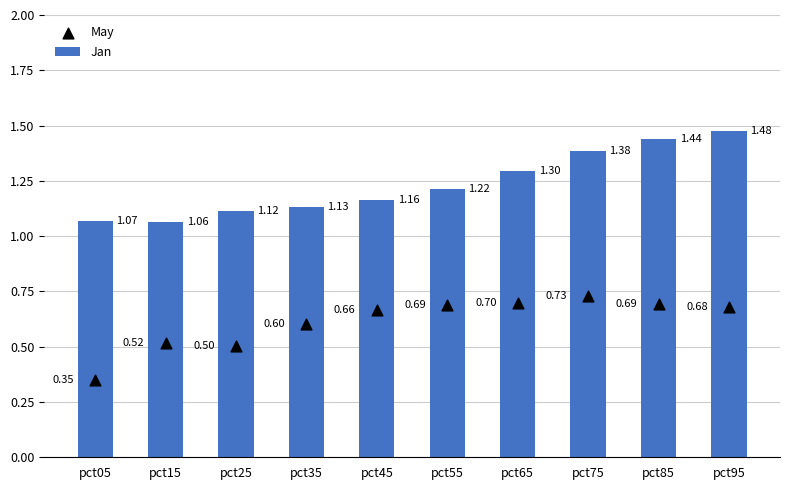

What is the total value across all series at pct35?

1.7